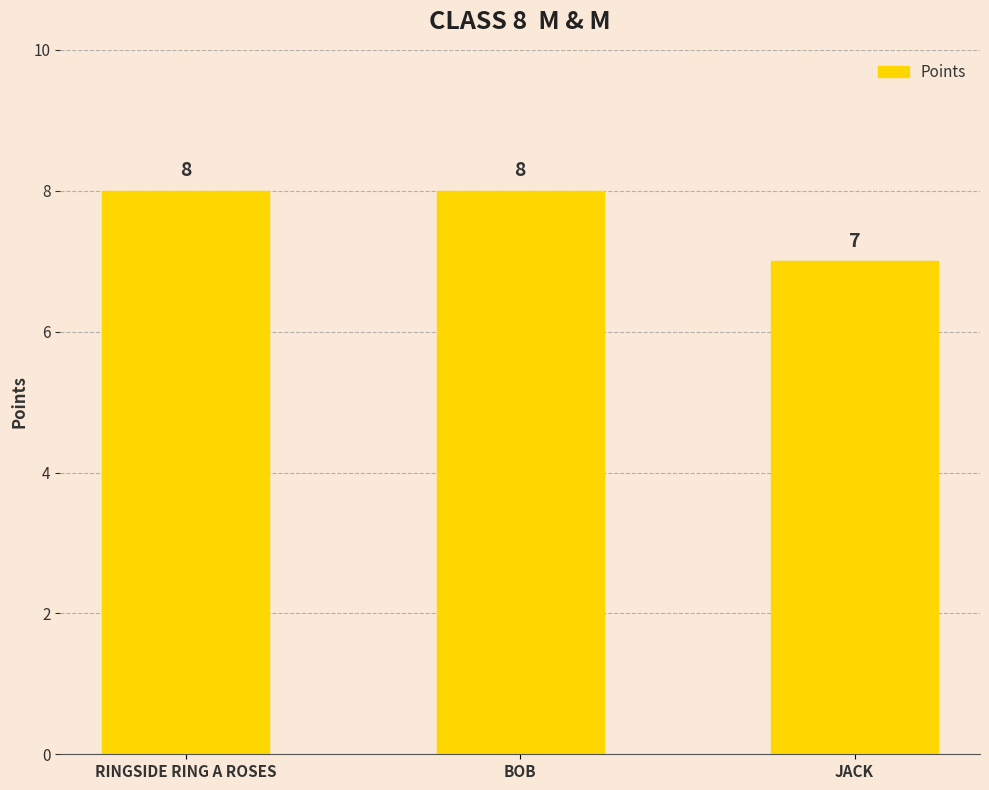

How many bars are there in total?

3